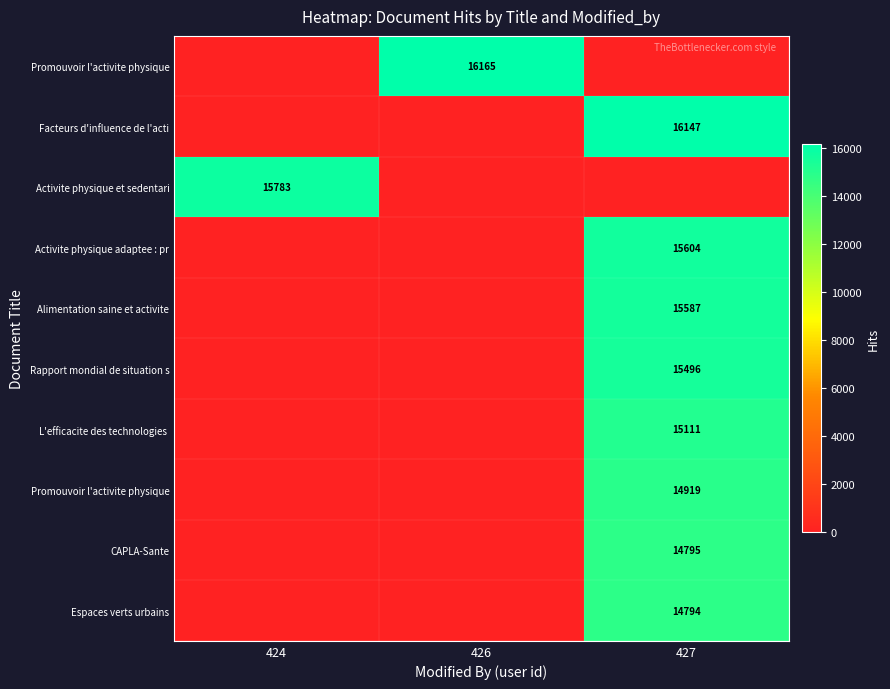

What is the greatest value displayed?

16165